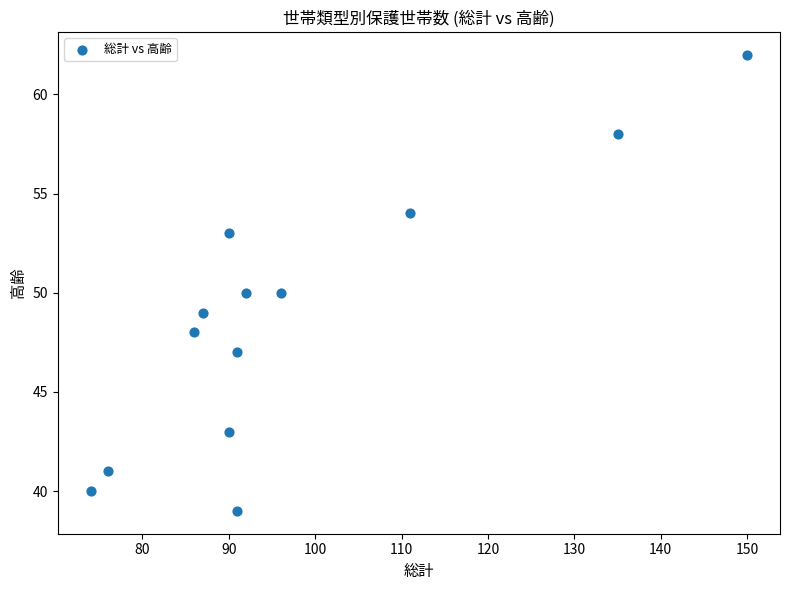

What is the range of X values (max minus min)?

76